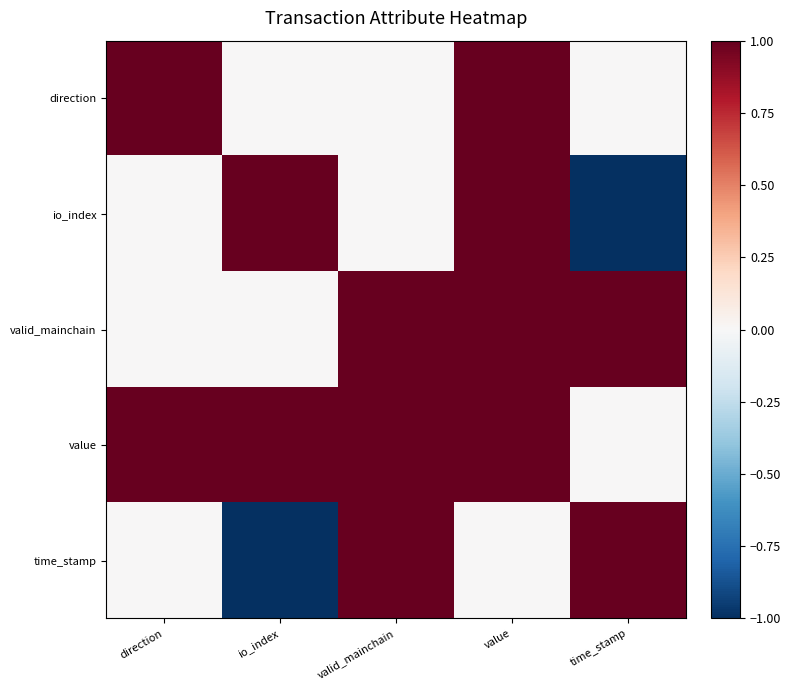

At how many categories does at least one series exceed 0?

5